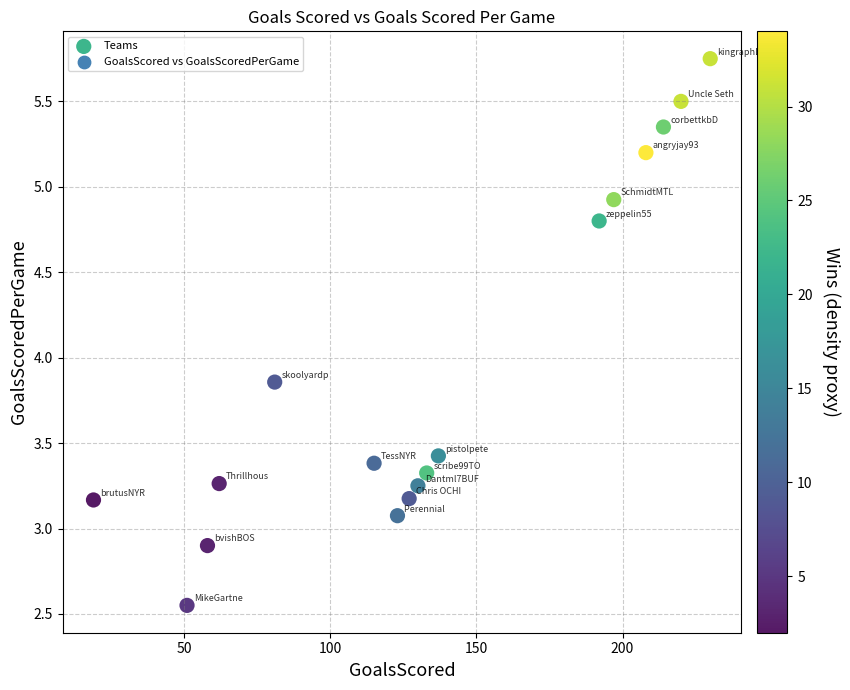

What is the range of X values (max minus min)?

211.0